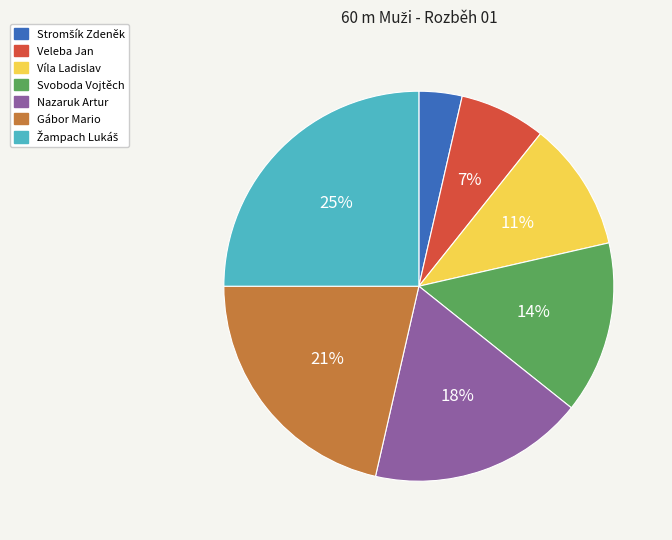

Count the number of slices in the pie.

7